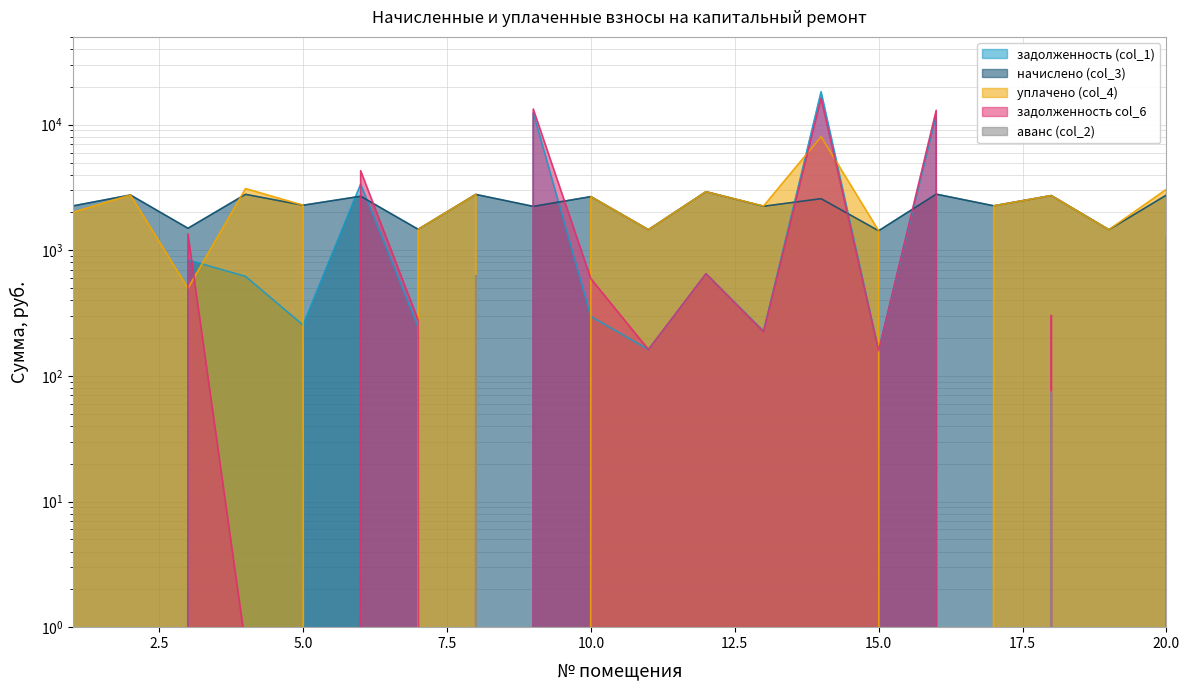

At which category is the sum across all series the highest?

14